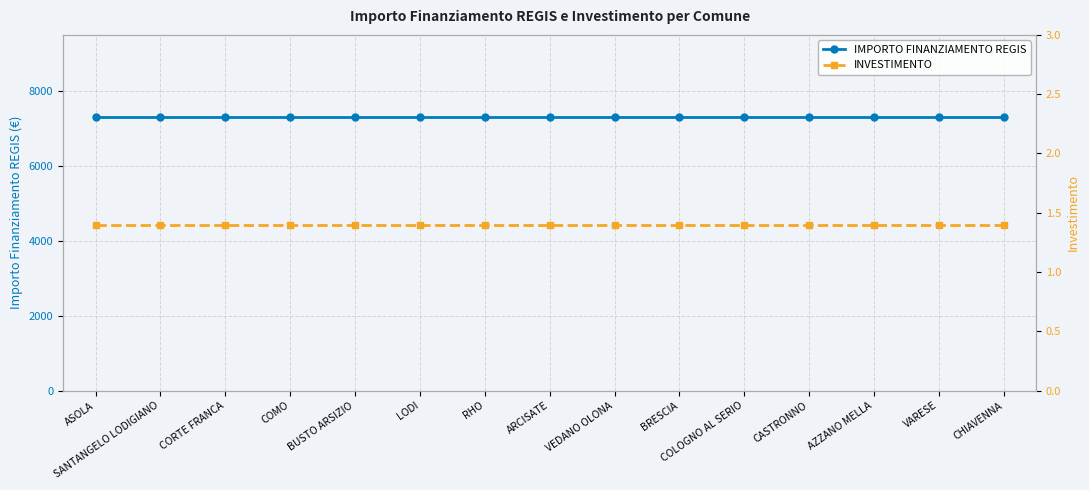

Is it true that INVESTIMENTO equals 2.0 at LODI?

False